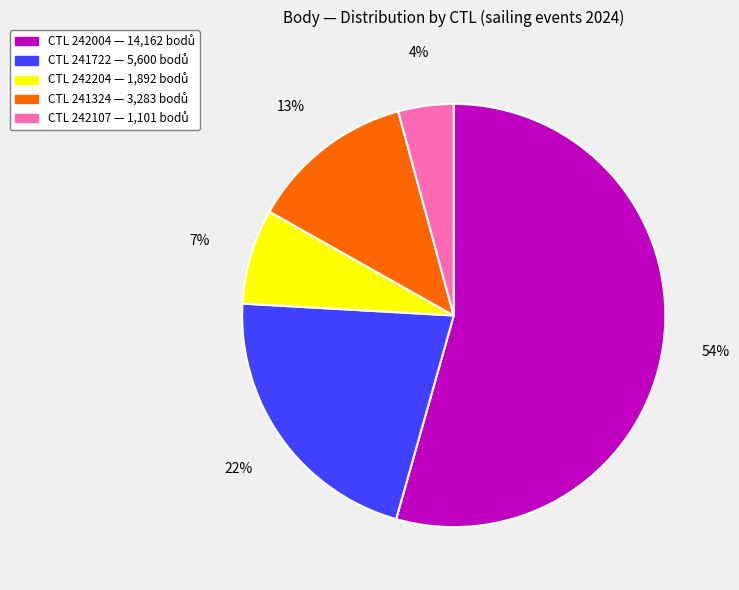

To the nearest percent, what is the average slice percentage?

20%